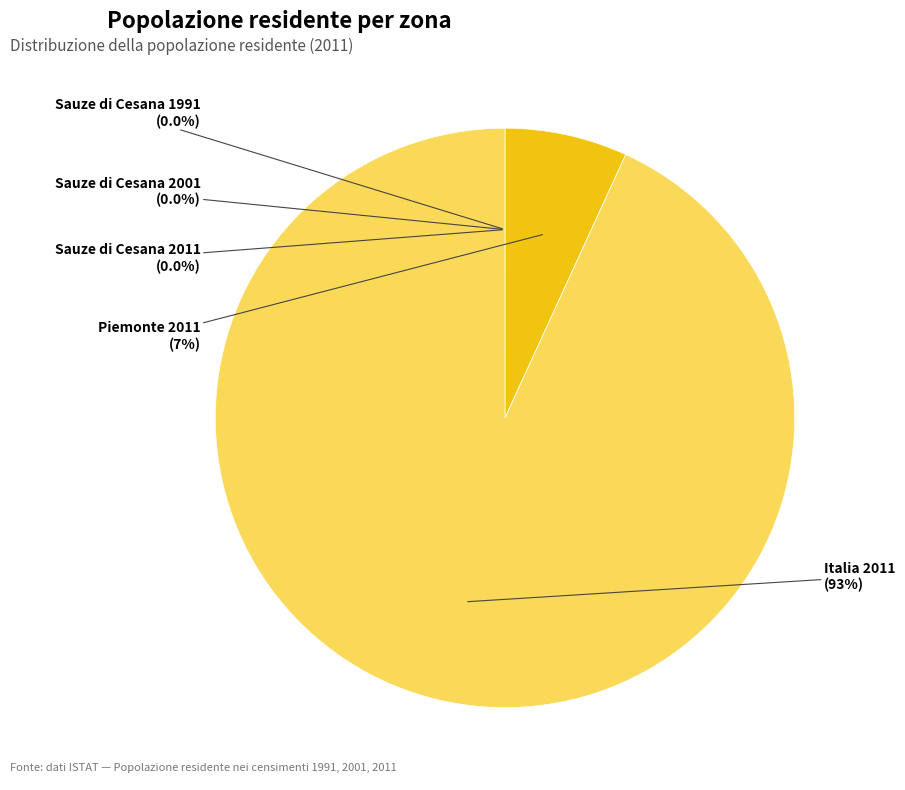

To the nearest percent, what is the difference between the largest and smallest slice percentages?

93%